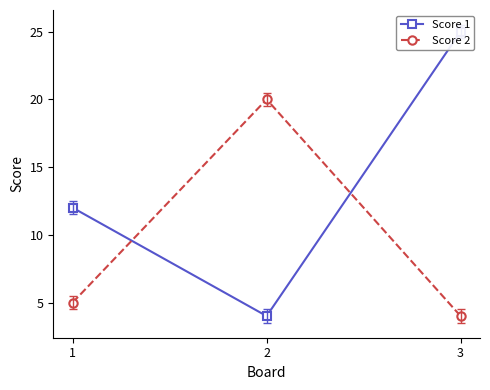

At which label does Score 2 first exceed 5?

2